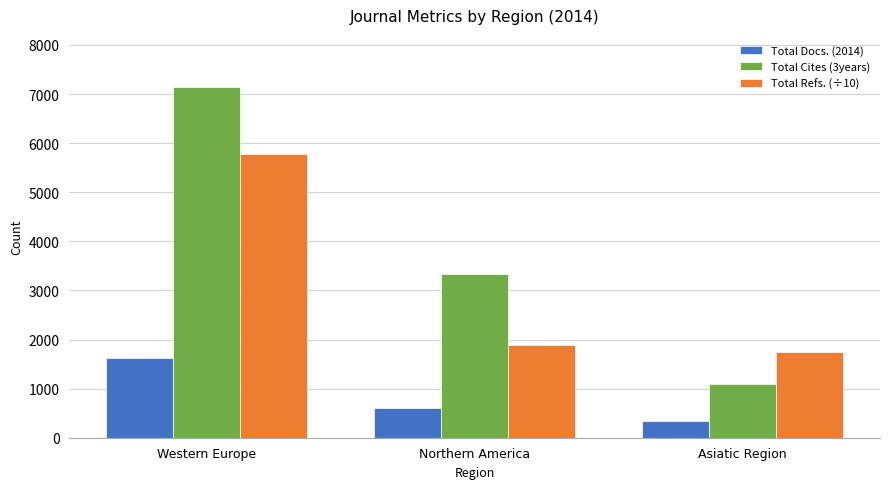

How many categories are shown in the chart?

3